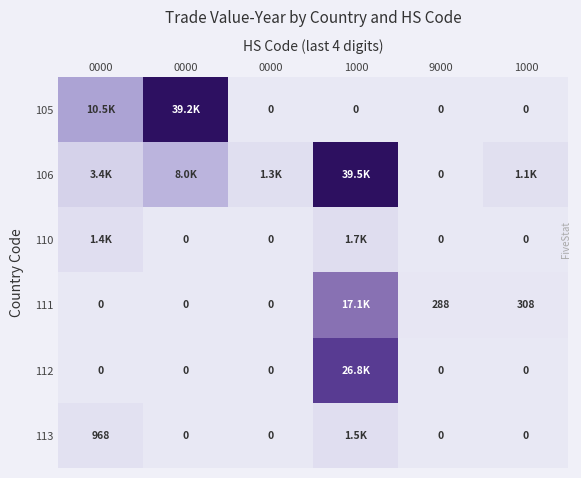

Between 1000 and 1000, which series saw the biggest shift?

106